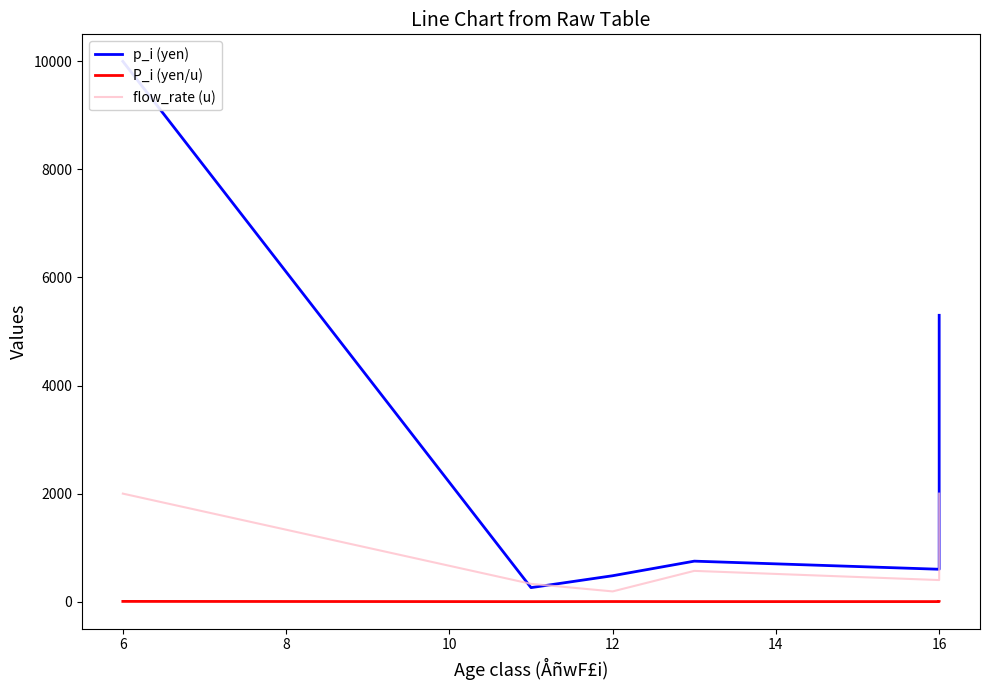

True or false: P_i (yen/u) and flow_rate (u) cross at least once.

False